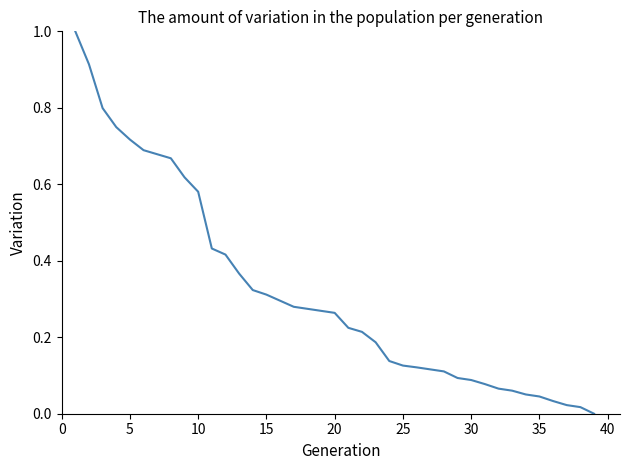

What is the maximum value shown in the chart?

1.0